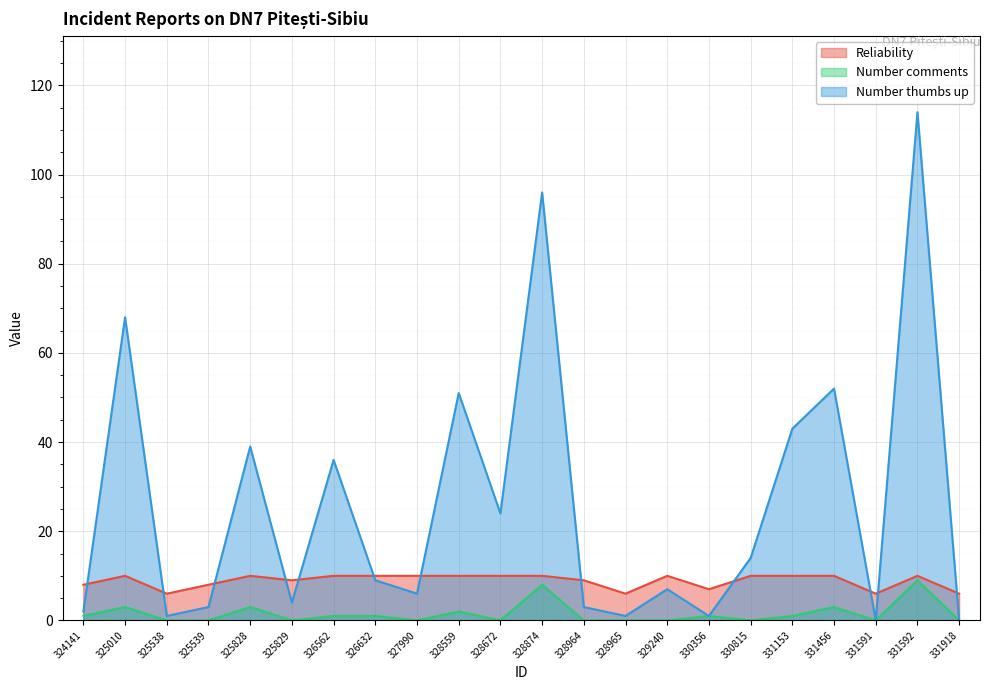

Which series has the largest range (max minus min)?

Number thumbs up